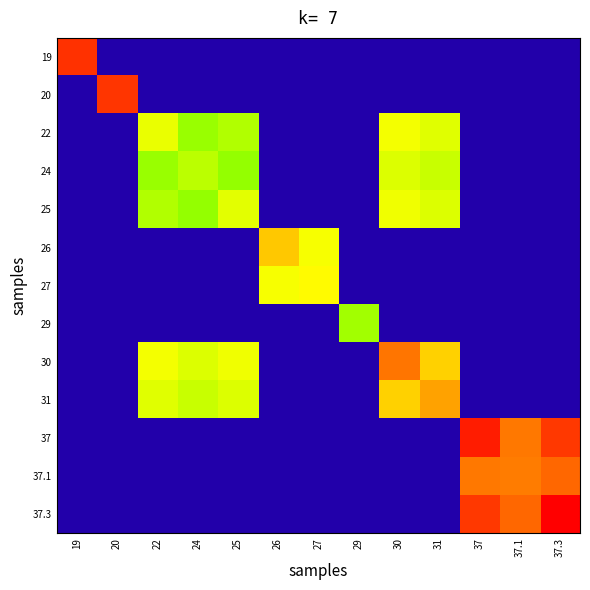

Which label corresponds to the largest value in the chart?

37.3